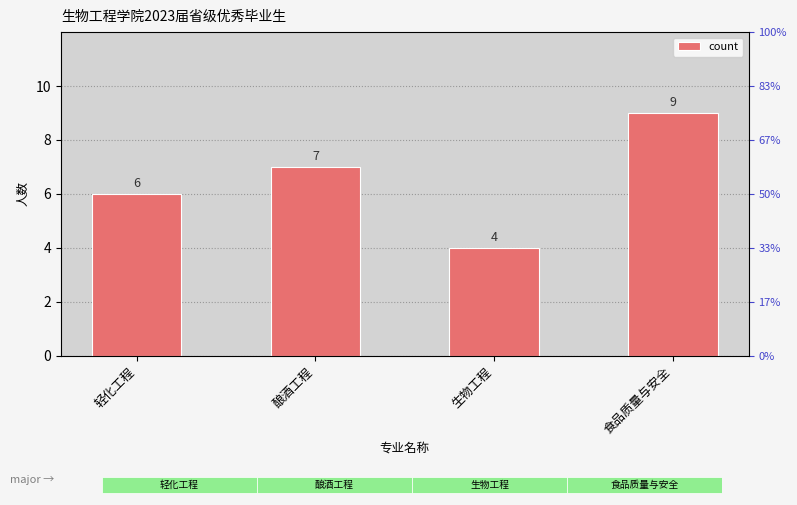

Between 食品质量与安全 and 轻化工程, which is larger?

食品质量与安全